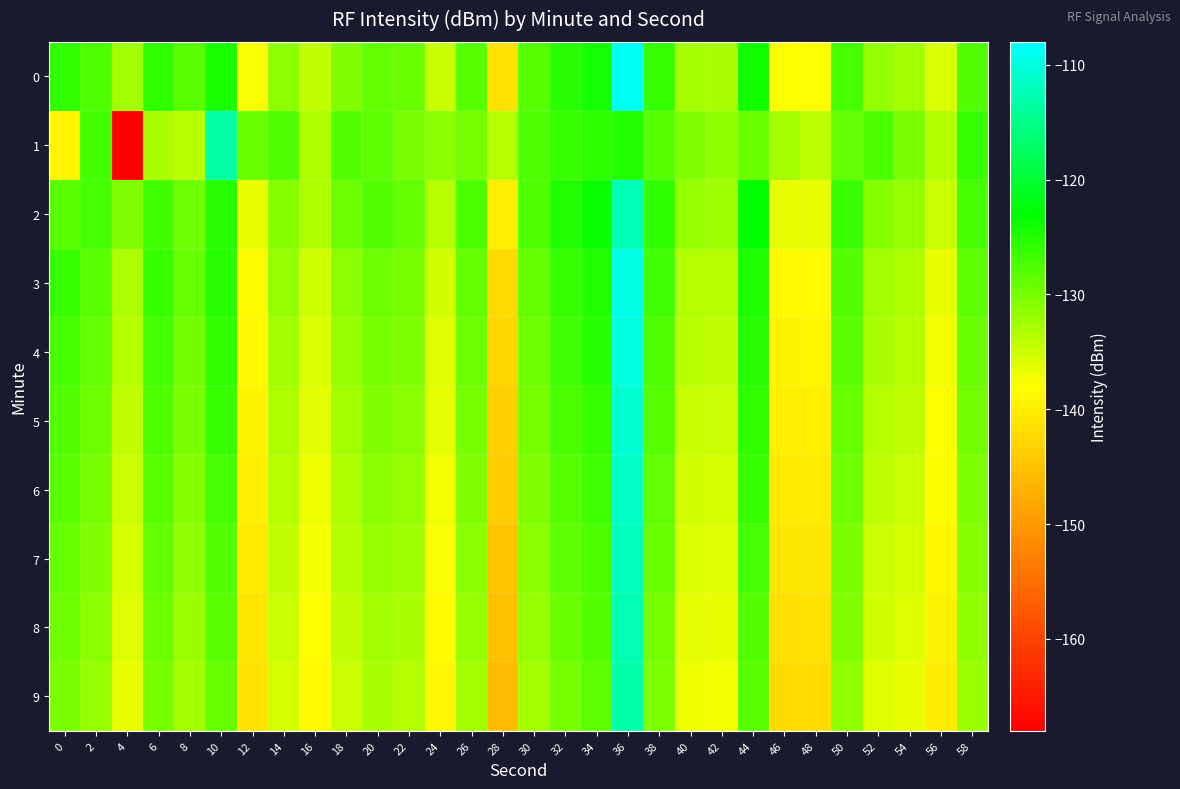

Rank the series by their maximum value, from highest to lowest.

0, 3, 4, 5, 6, 7, 2, 8, 9, 1